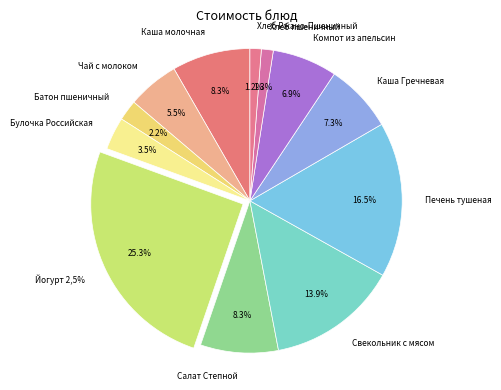

Combined, do Булочка Российская and Каша молочная account for over 50%?

No